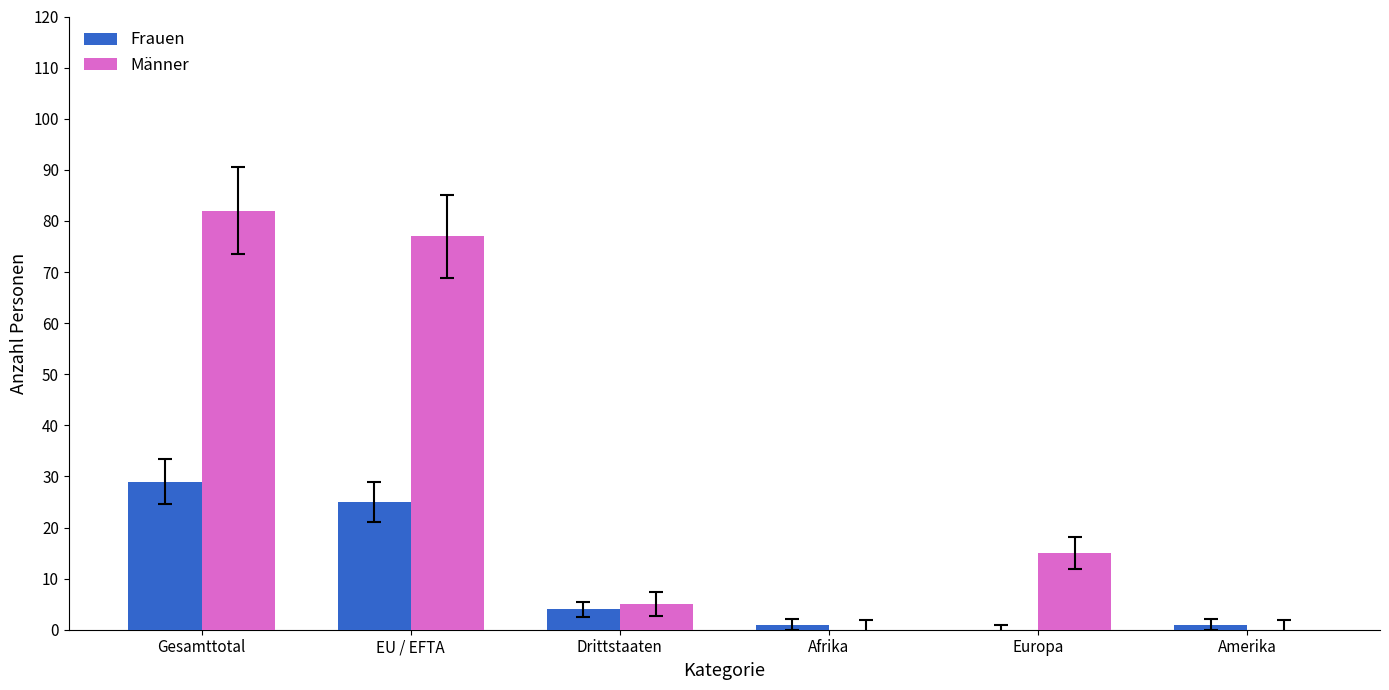

Where is Frauen nearest to the value 14?

Drittstaaten